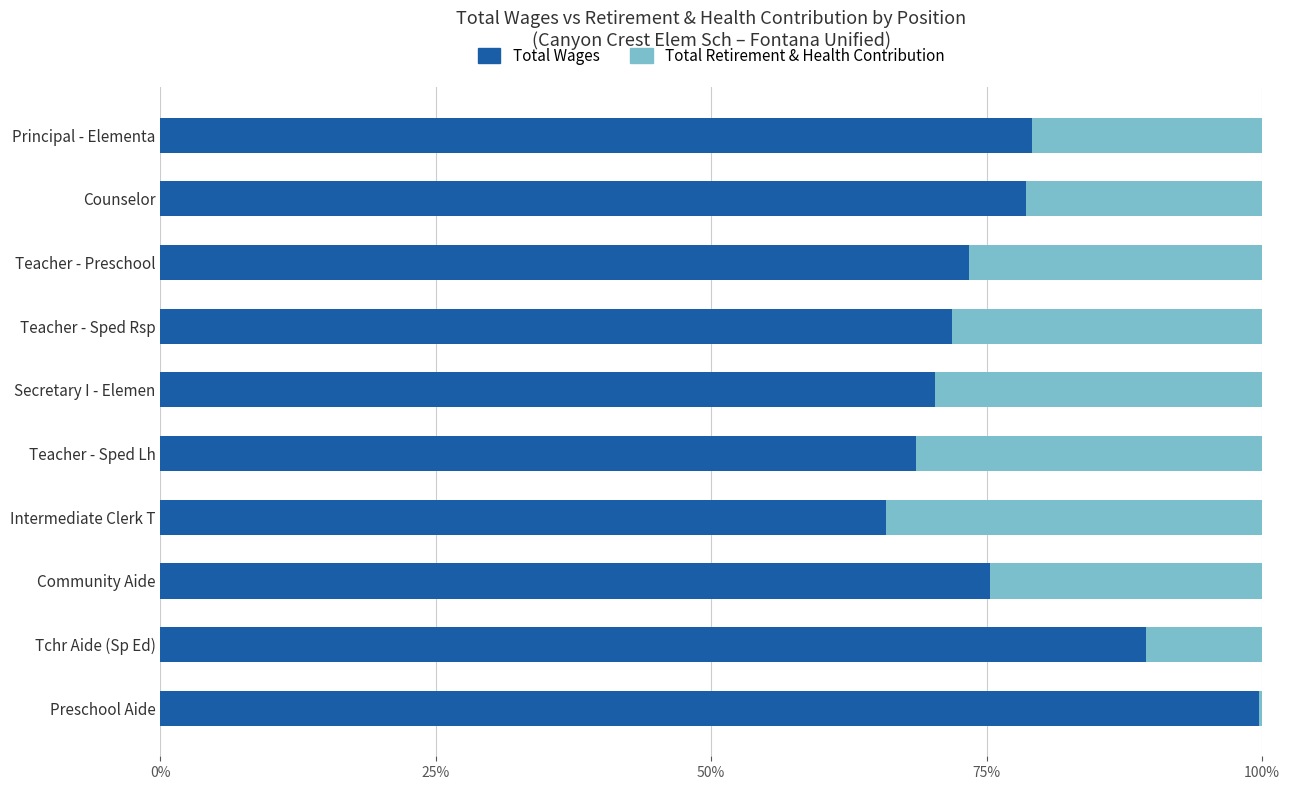

What is the total value across all series at Teacher - Sped Lh?

100.0